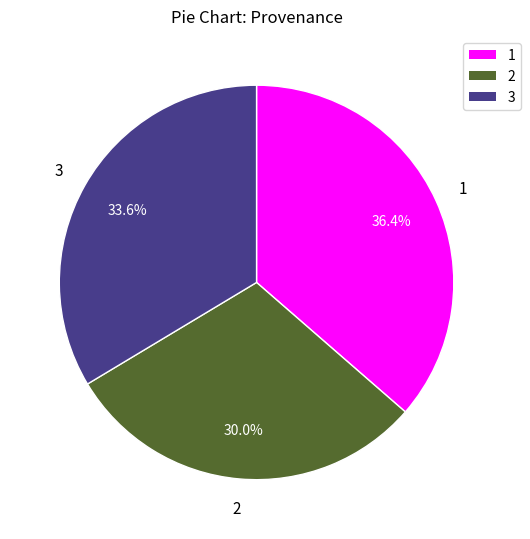

Is there a majority slice in this chart?

No